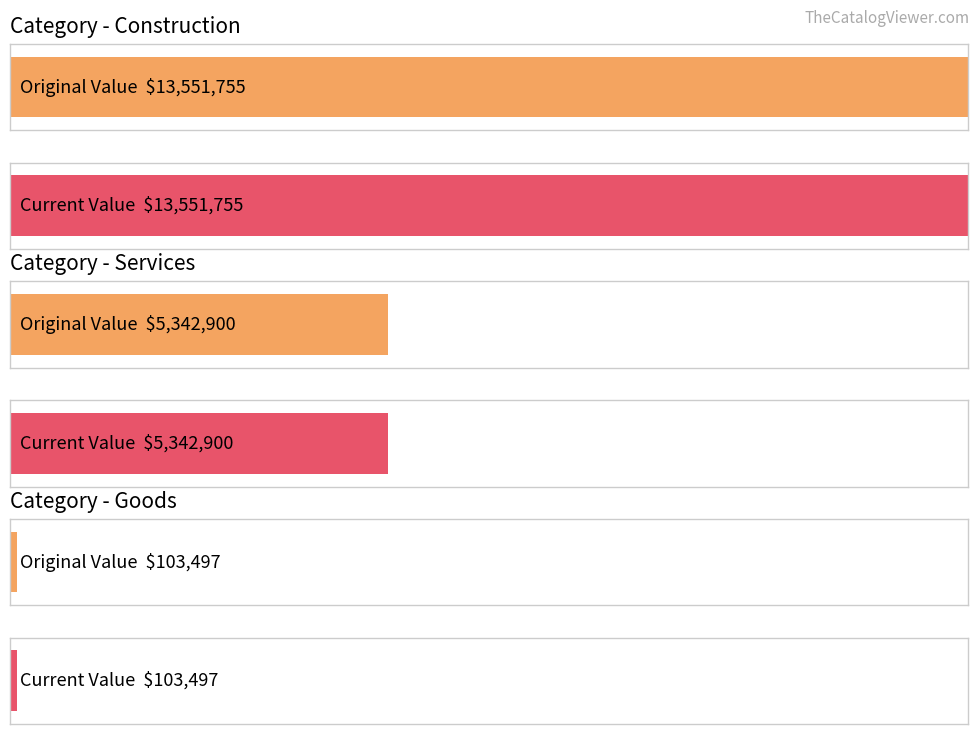

What is the label of the 7th bar from the right?

Construction